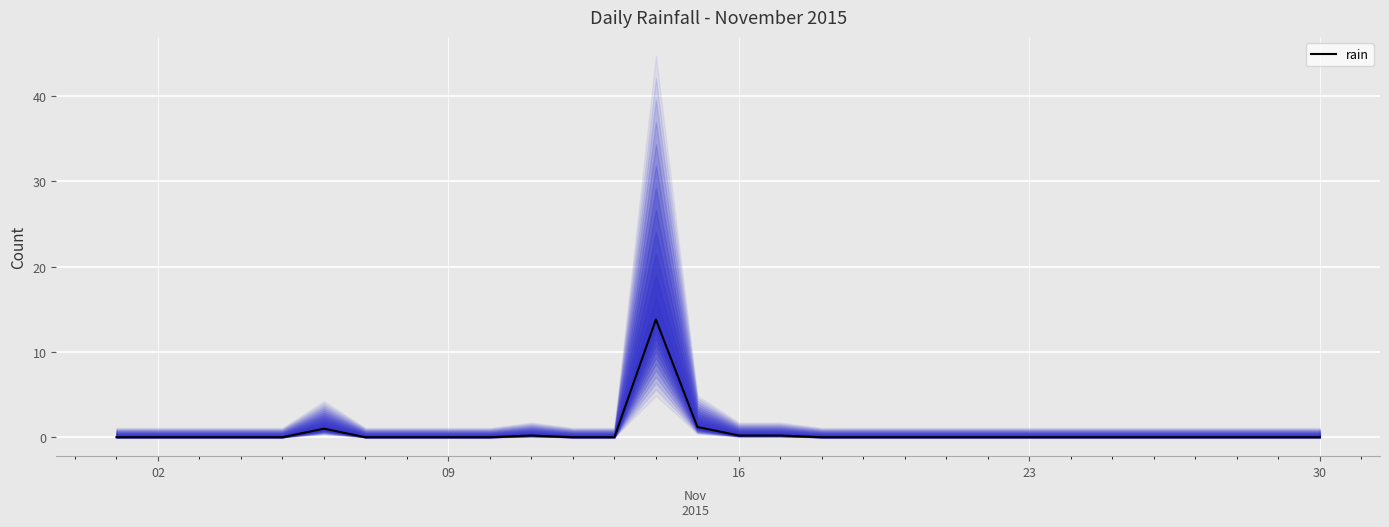

What is the maximum value shown in the chart?

13.8